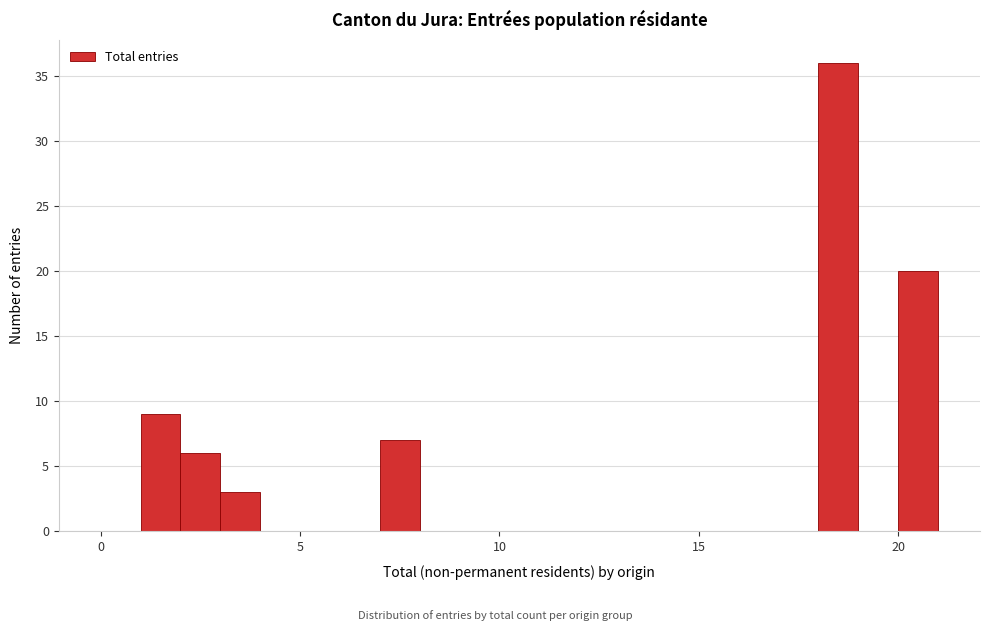

Around what value on the x-axis is the tallest bar? Give the approximate position of its centre, as read against the axis.

18.5